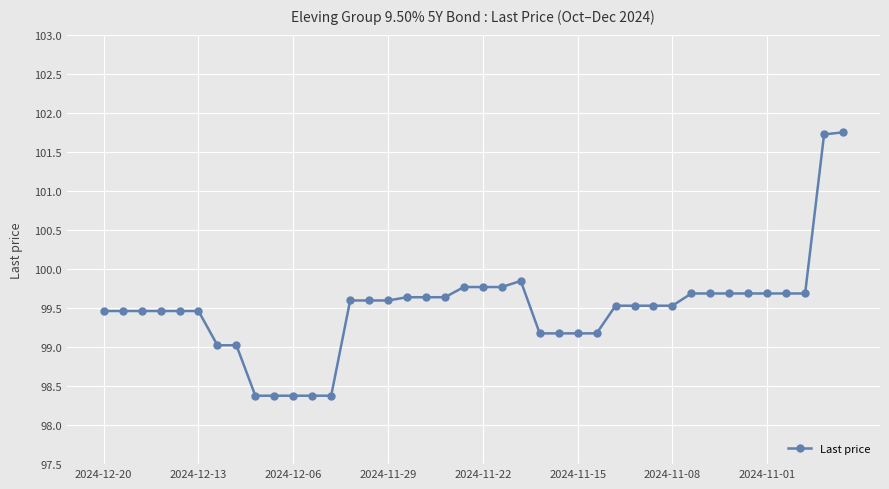

What is the value of the 20th point from the left?

99.8